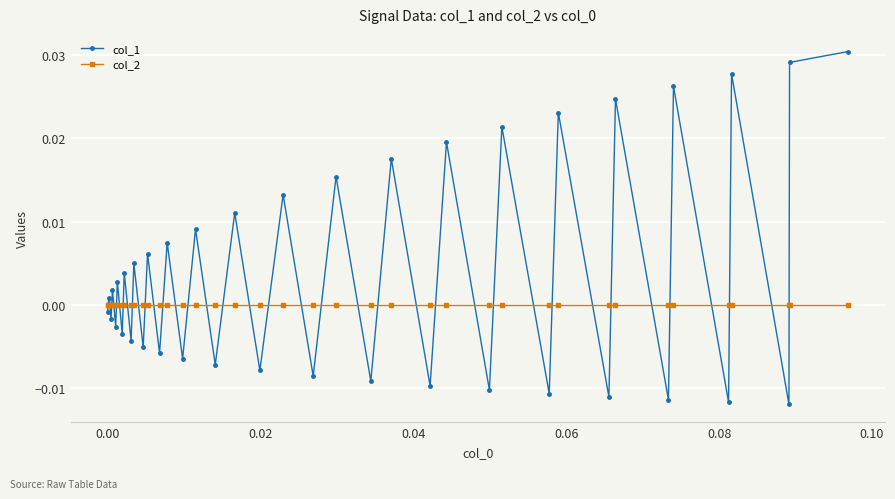

Is this an area chart (filled region under the line)?

No